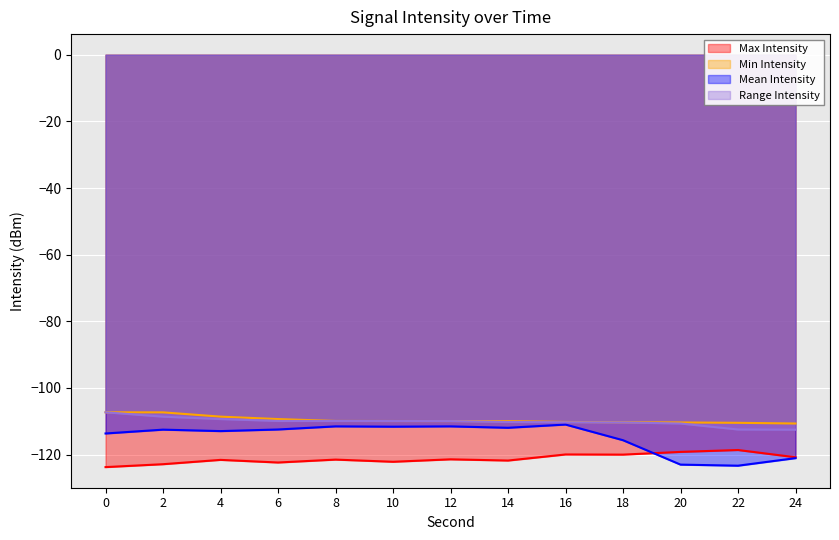

Where does the intensity_min series first go above -121?

16